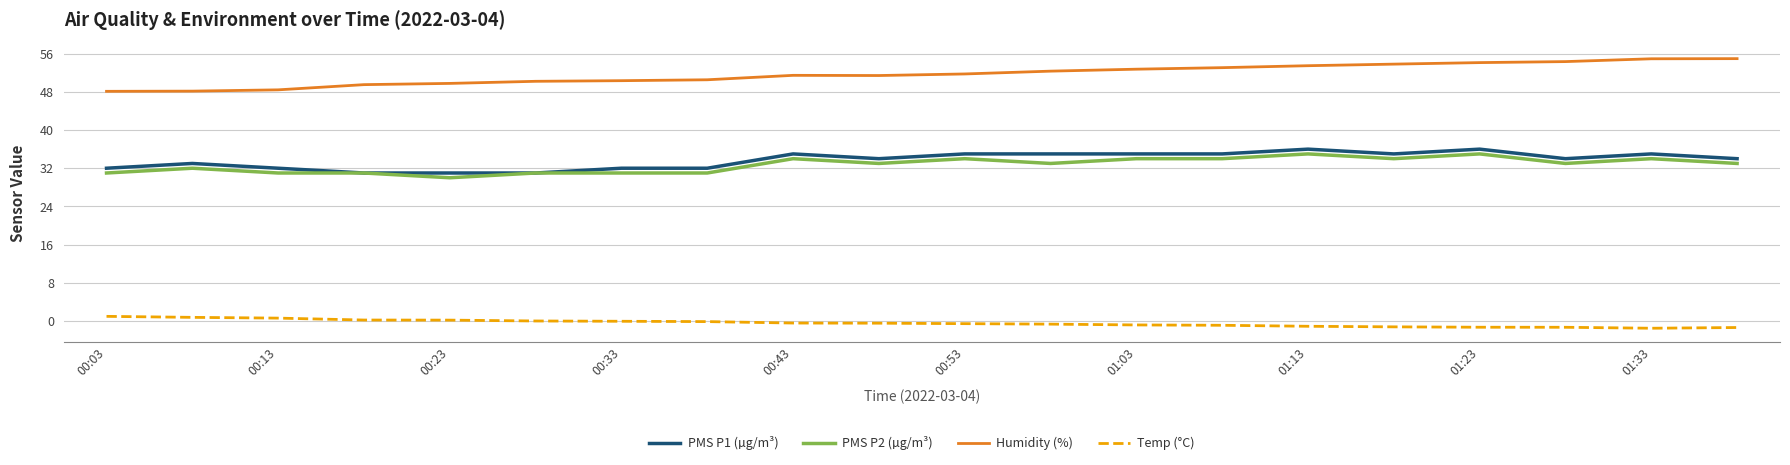

Which series has the largest range (max minus min)?

Humidity (%)